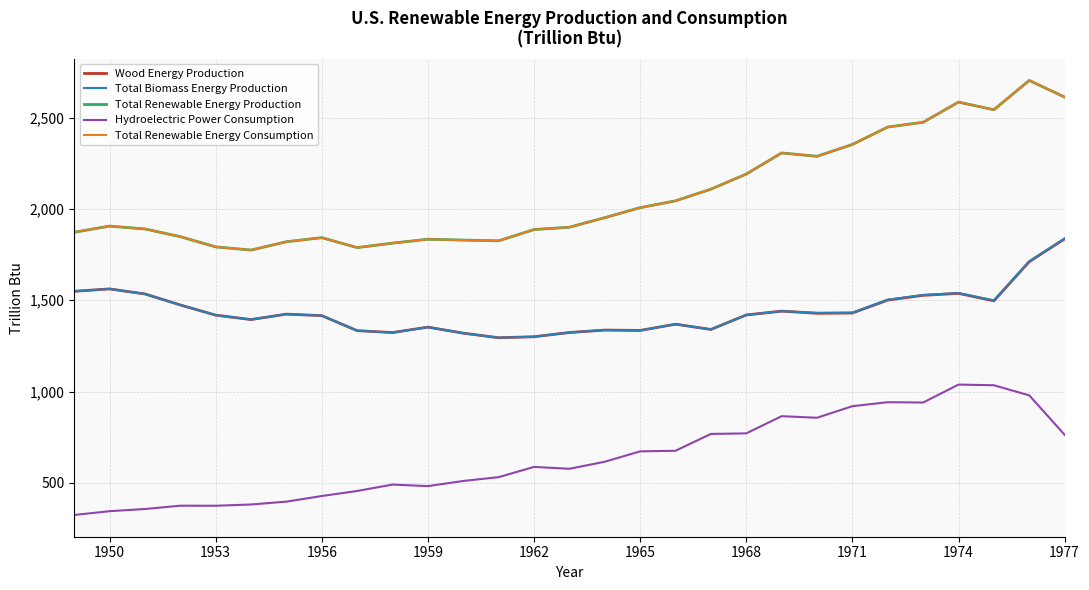

Is this an area chart (filled region under the line)?

No